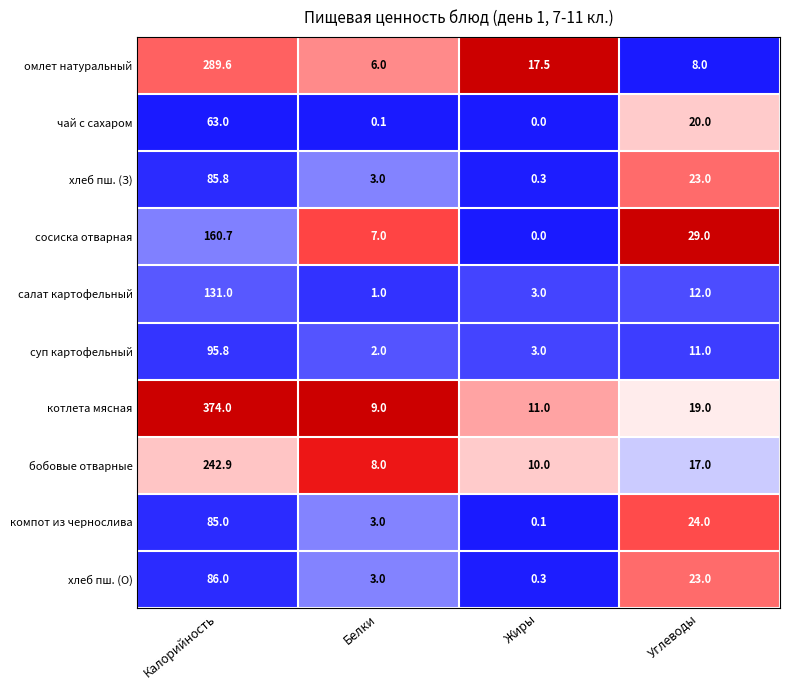

List the labels in order of бобовые отварные value, smallest first.

Белки, Жиры, Углеводы, Калорийность